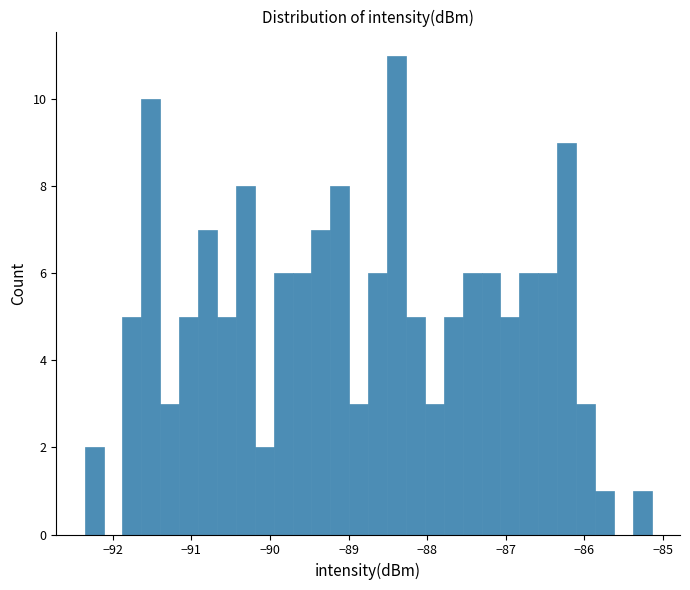

Read against the x-axis, roughly where is the centre of the tallest bar?

-88.4